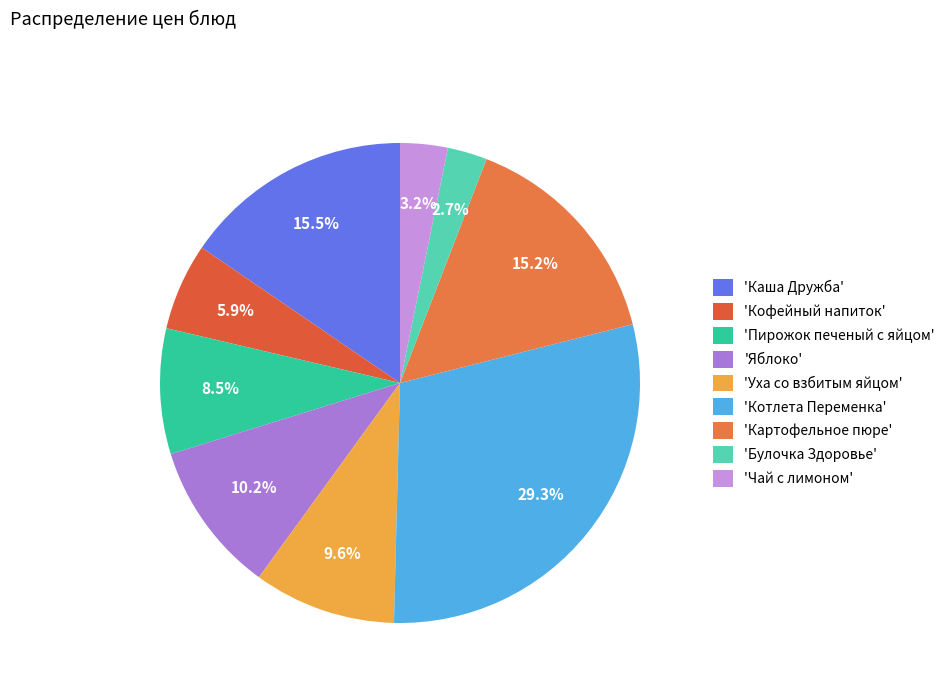

How many slices are in this pie chart?

9